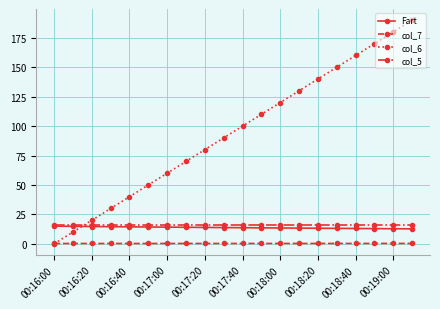

True or false: col_6 has more than 1 interior local peaks.

False